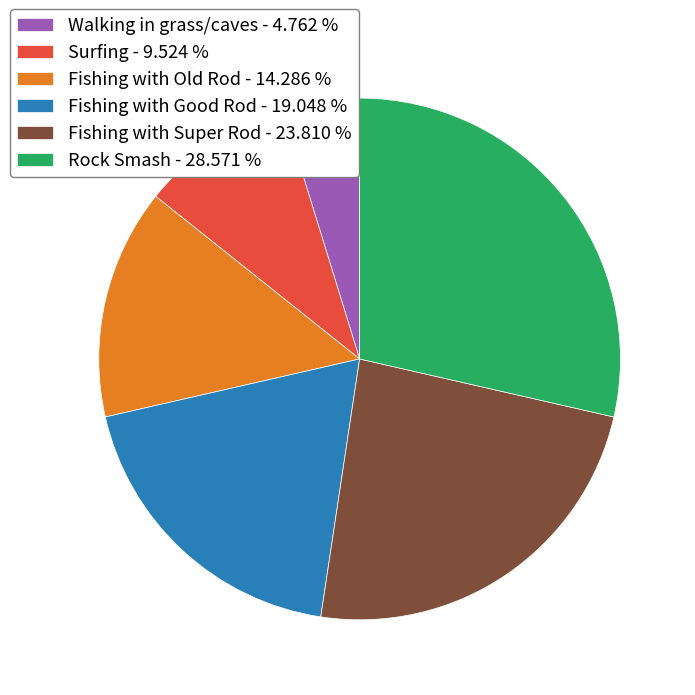

True or false: Fishing with Super Rod accounts for 14% of the total.

False